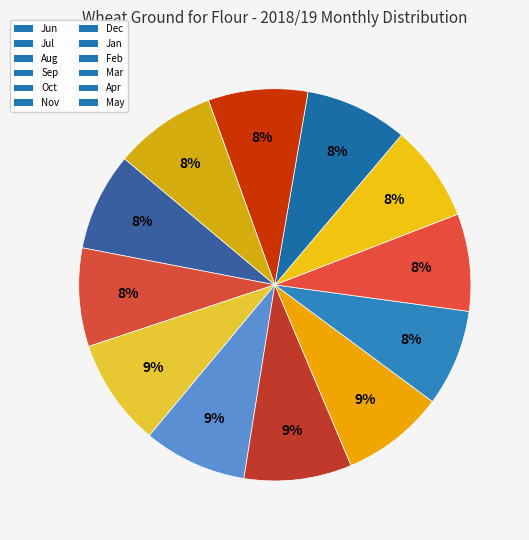

What is the smallest slice in the pie chart?

Feb